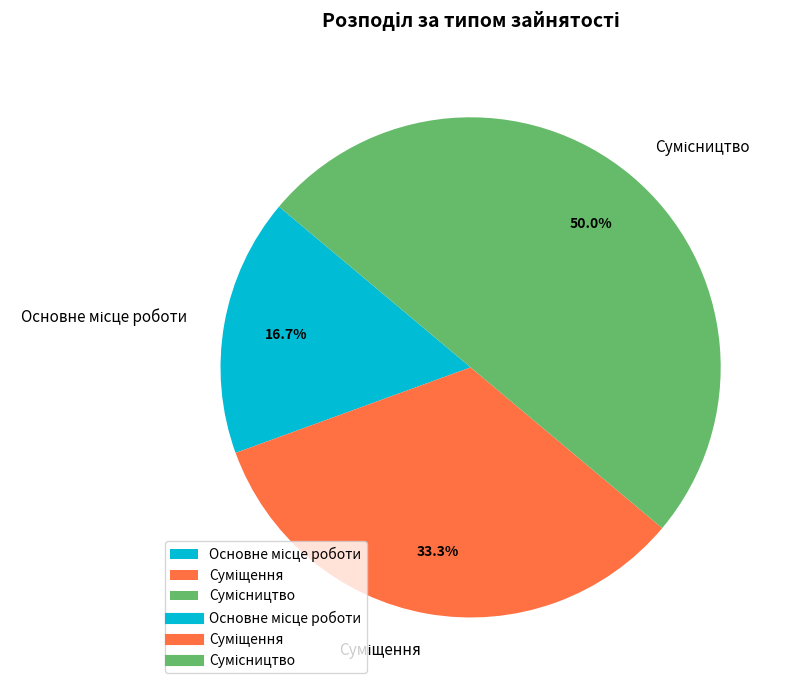

Approximately how many times larger is the value at Основне місце роботи compared to Суміщення?

0.5